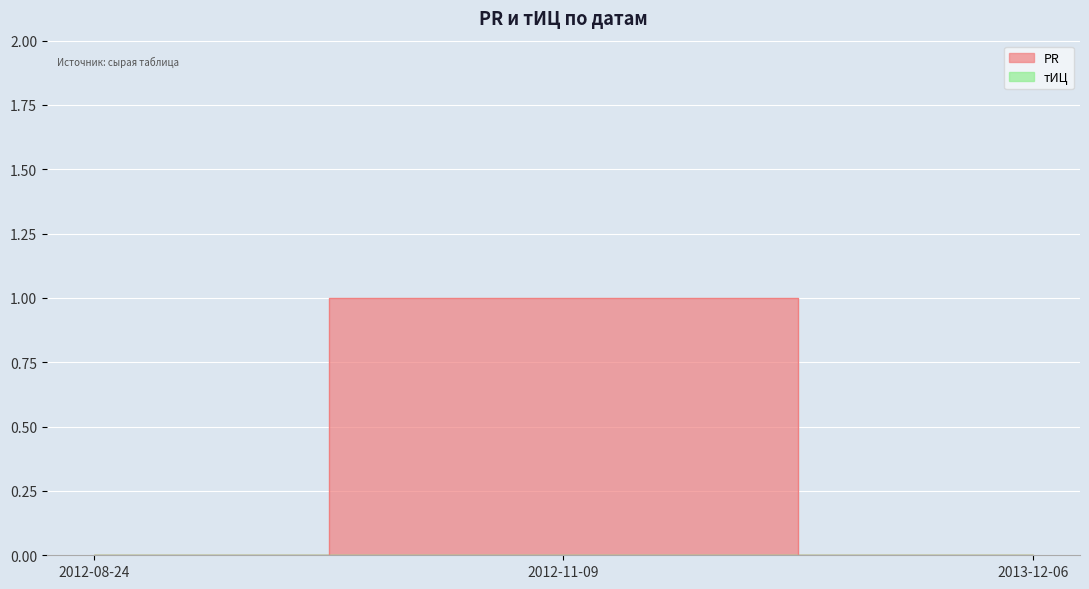

True or false: the data shows 0 at 2012-08-24.

True